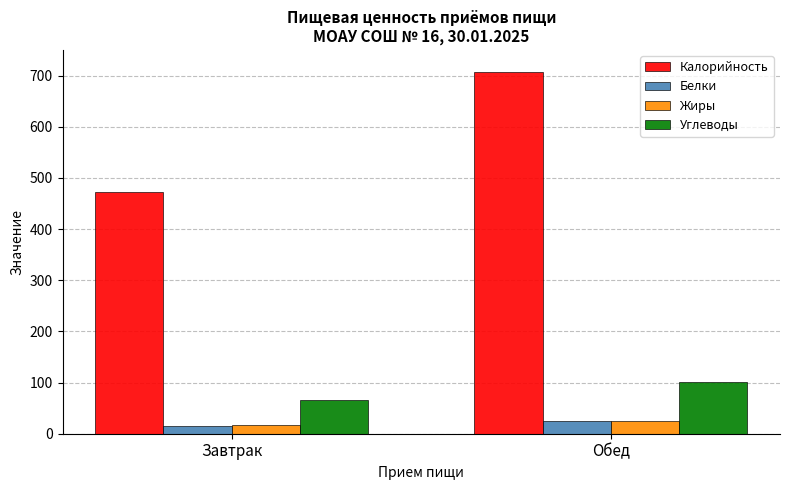

What is the sum of all Калорийность values?

1179.0